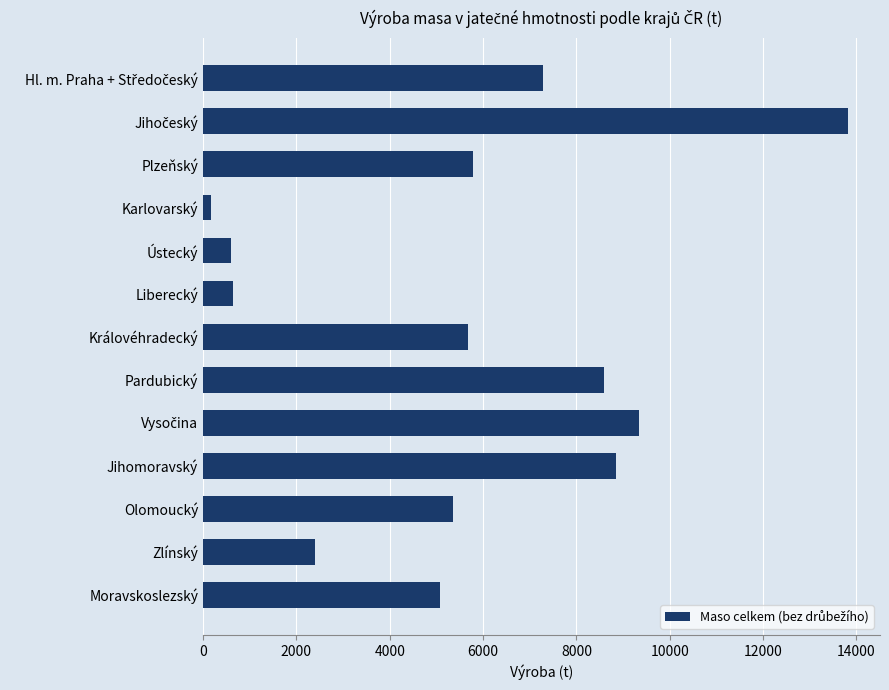

What is the difference between the values at Liberecký and Olomoucký?

4710